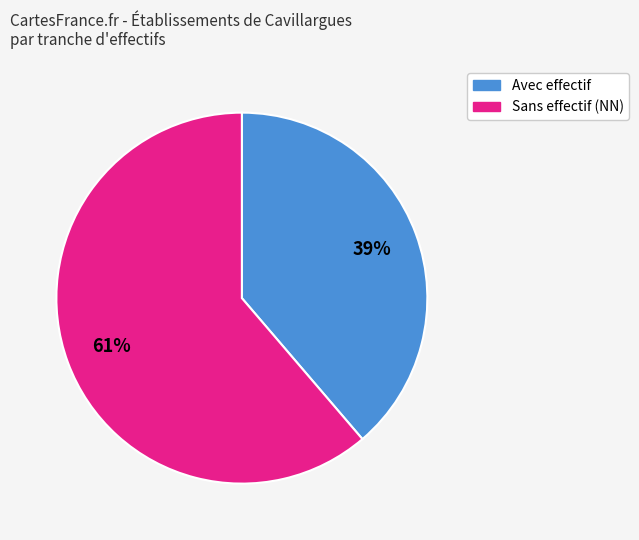

To the nearest percent, what is the average slice percentage?

50%